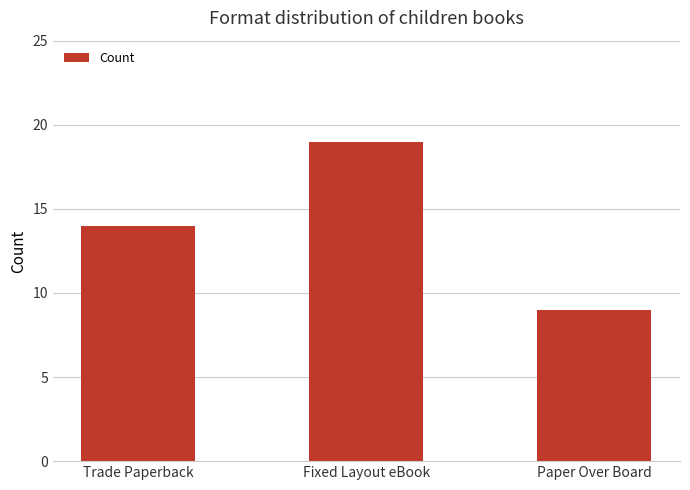

How many values are between 9 and 19?

3